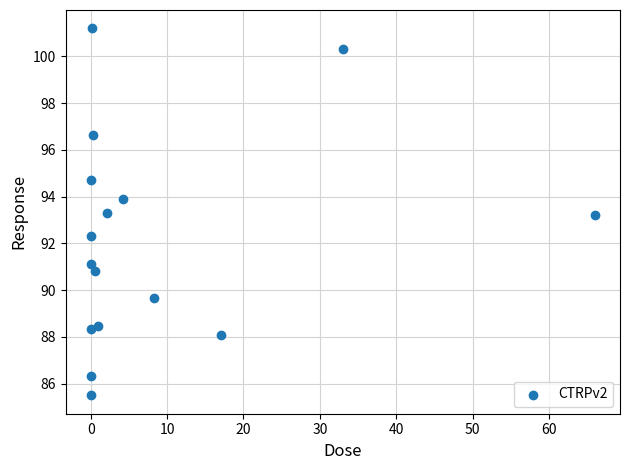

What is the range of X values (max minus min)?

66.0